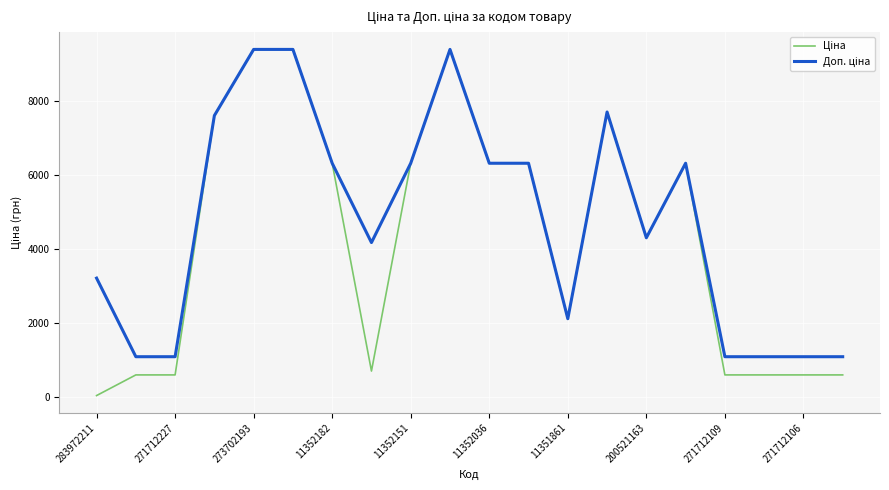

What is the spread (max minus min) of values at 271712227?

491.7